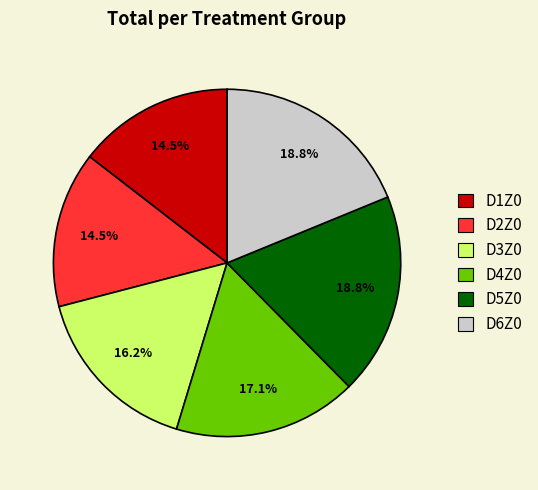

To the nearest percent, what portion does D3Z0 represent?

16%